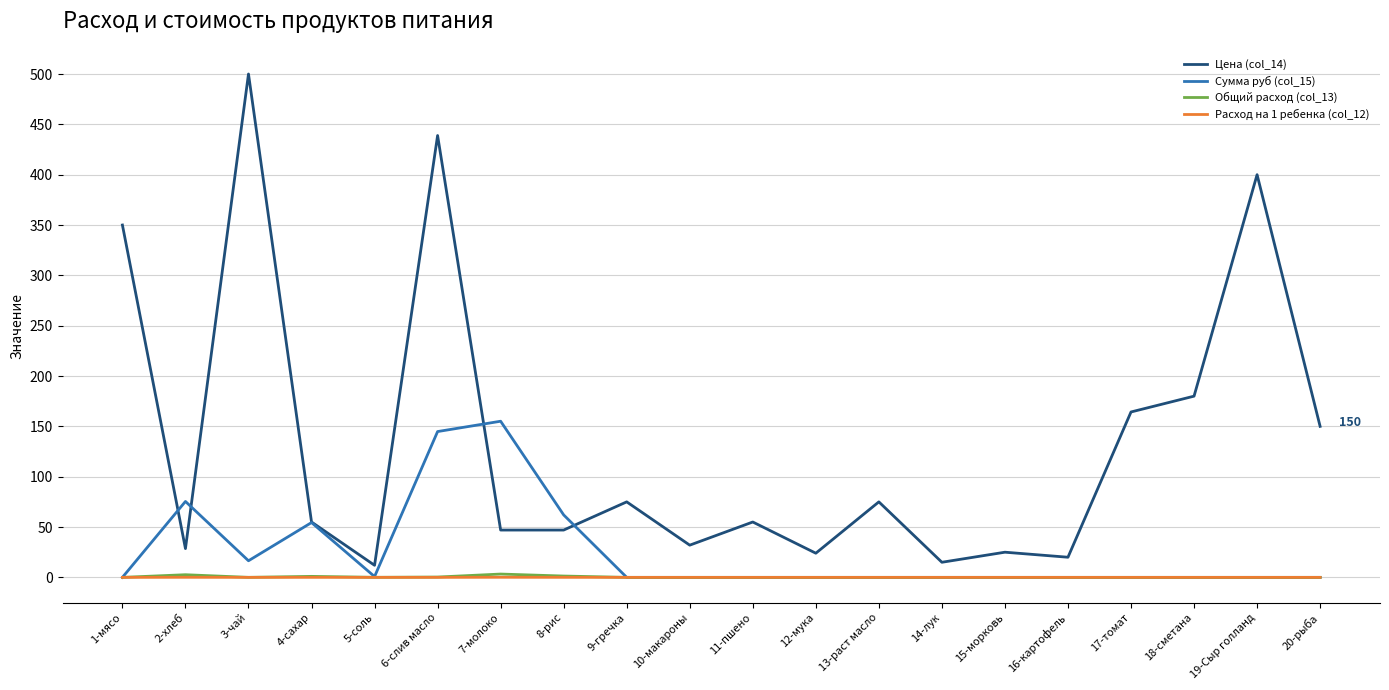

What are all the series names shown in the legend?

Цена (col_14), Сумма руб (col_15), Общий расход (col_13), Расход на 1 ребенка (col_12)